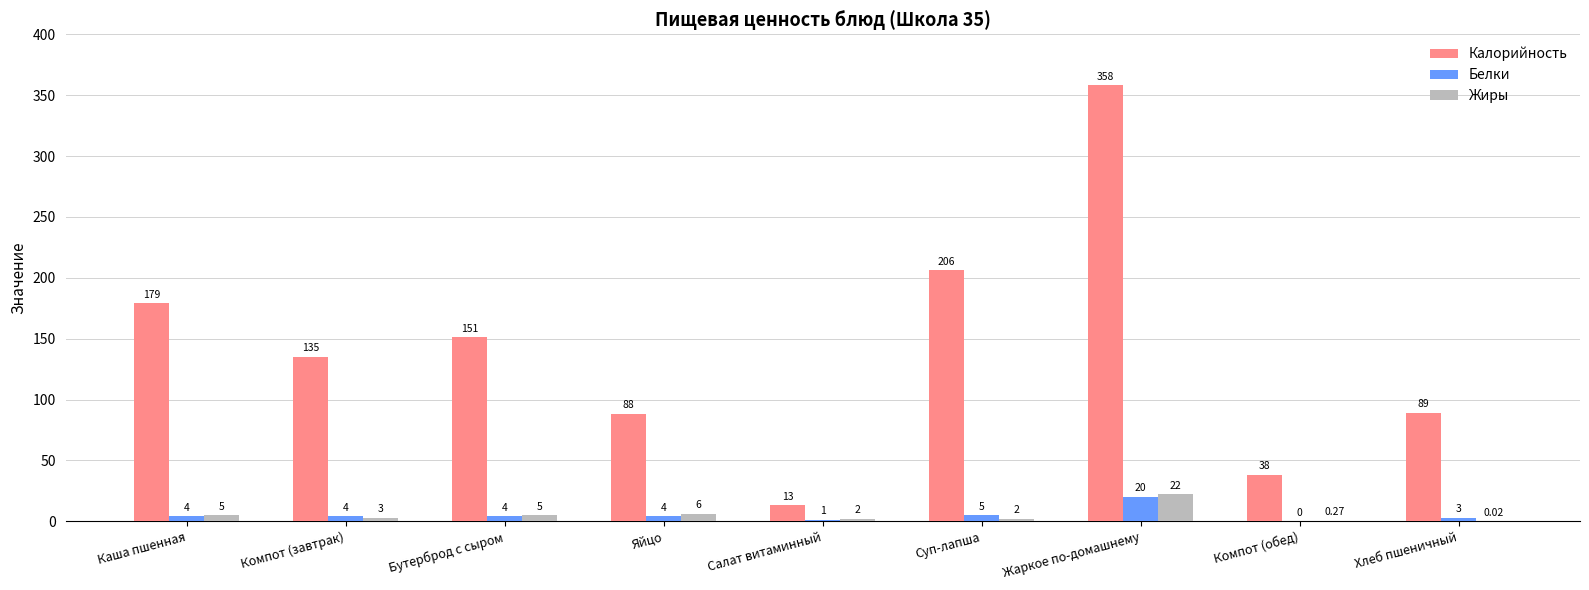

What is the highest value of the Белки series?

20.0